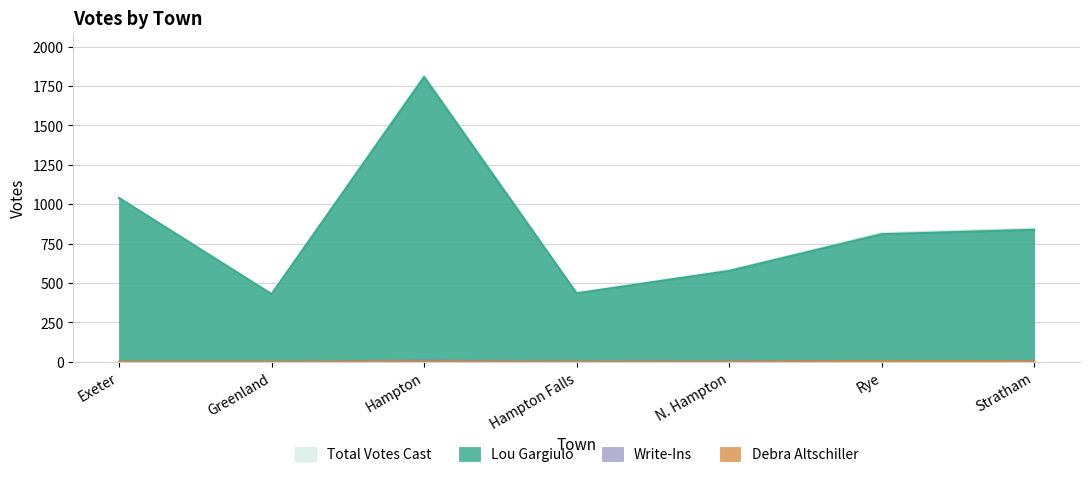

What is the lowest value of the Total Votes Cast series?

429